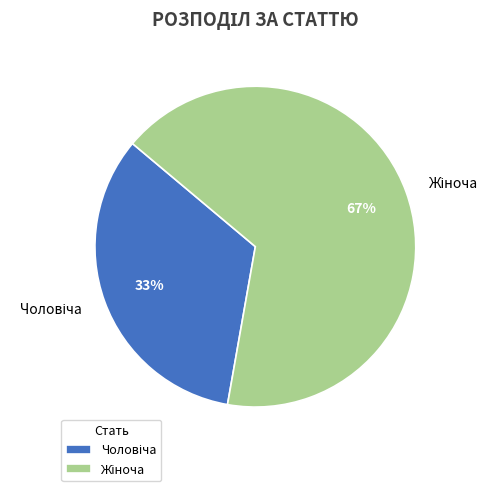

Does any single category account for the majority?

Yes